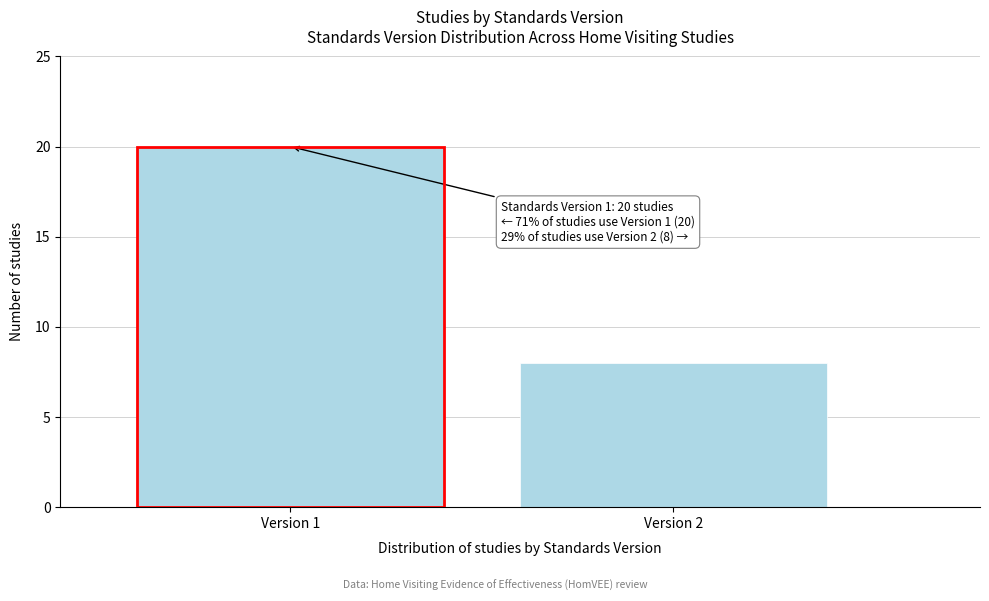

Reading left to right, what are all the values shown in this chart?

Version 1=20	Version 2=8